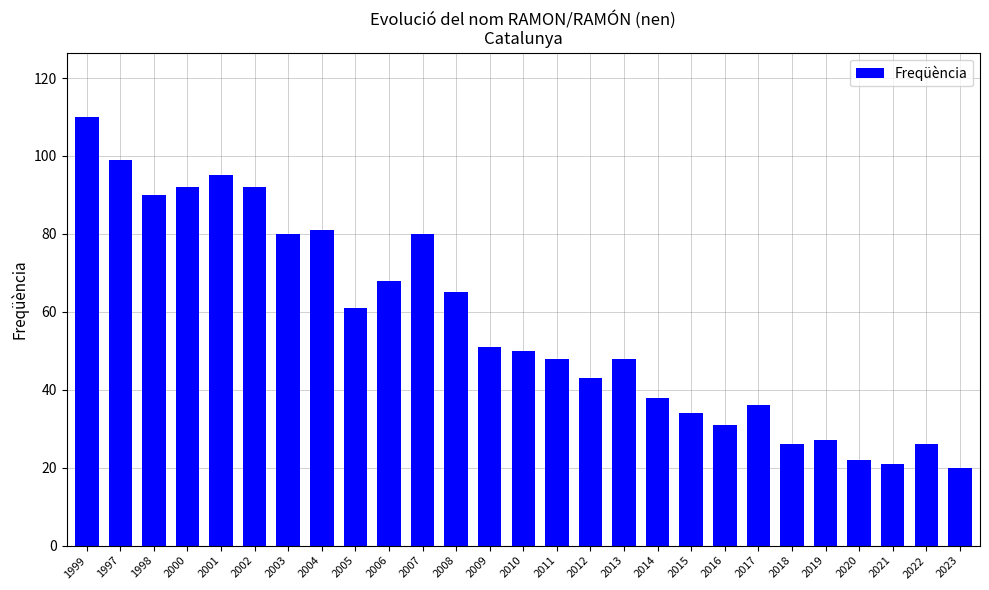

What is the sum of the values at 2017 and 2000?

128